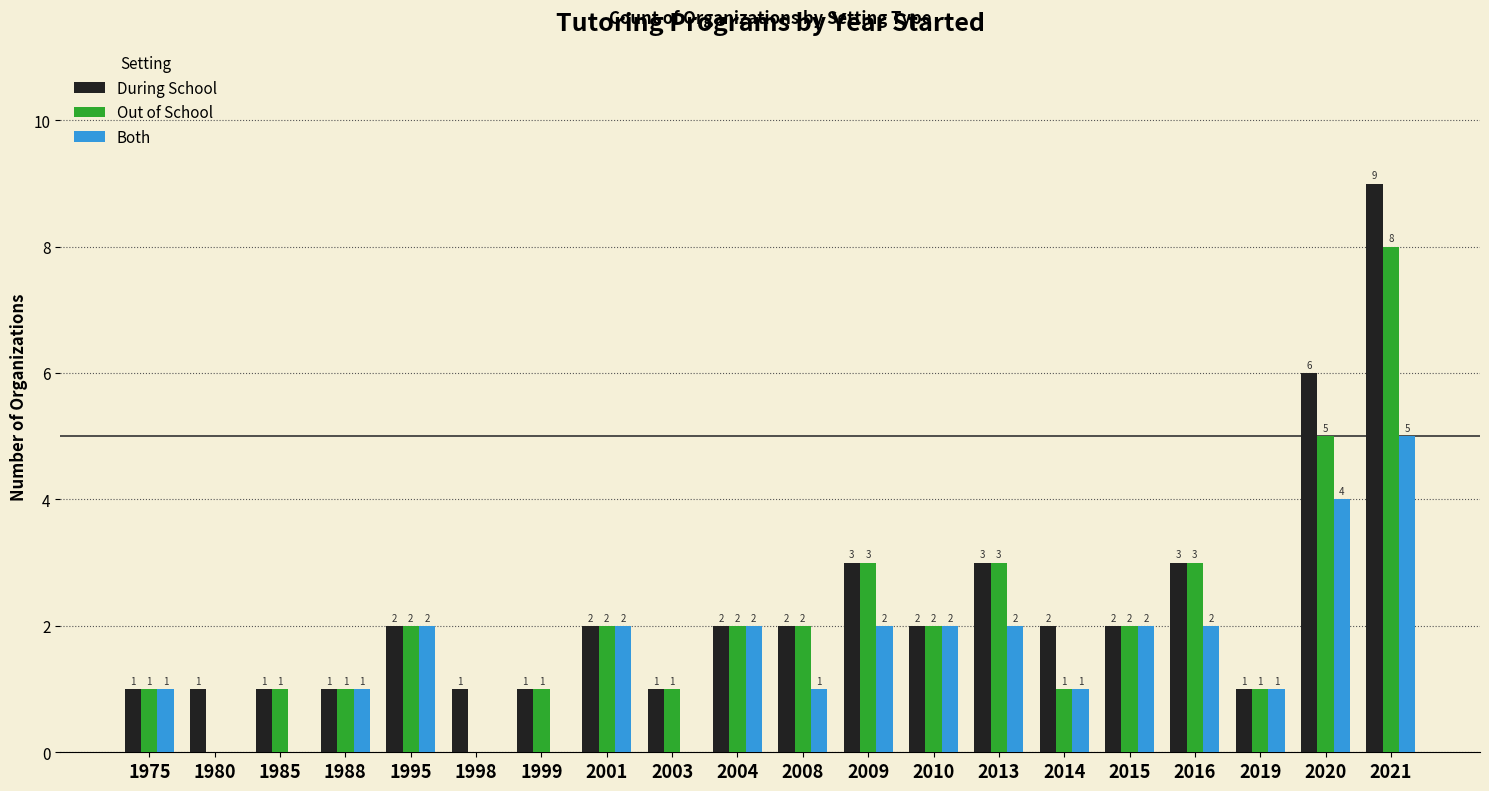

Reading left to right, what are all the values shown in this chart?

During School: 1	1	1	1	2	1	1	2	1	2	2	3	2	3	2	2	3	1	6	9
Out of School: 1	0	1	1	2	0	1	2	1	2	2	3	2	3	1	2	3	1	5	8
Both: 1	0	0	1	2	0	0	2	0	2	1	2	2	2	1	2	2	1	4	5